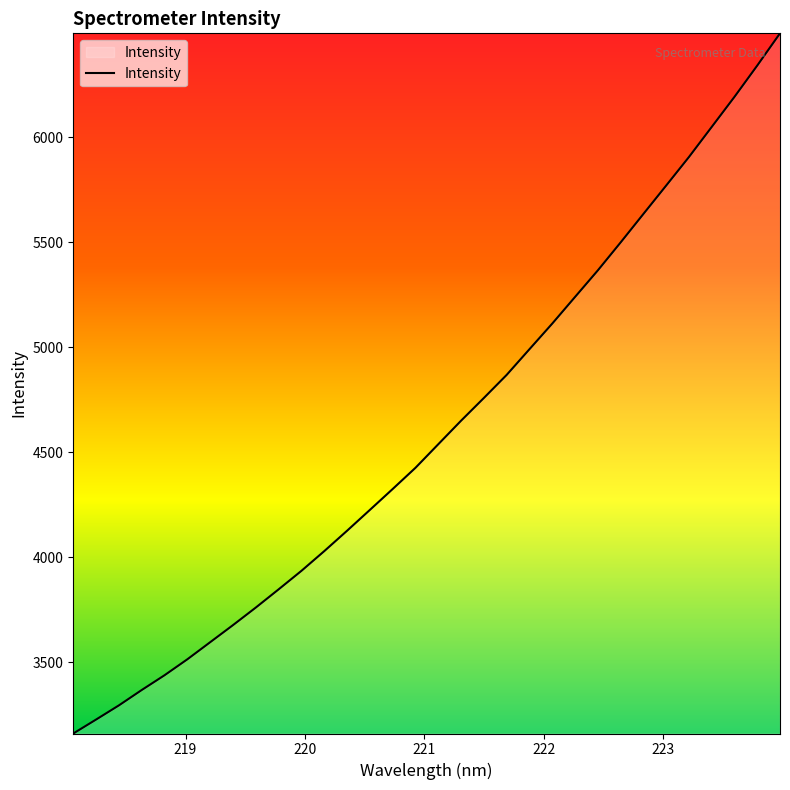

What is the maximum value shown in the chart?

6495.0